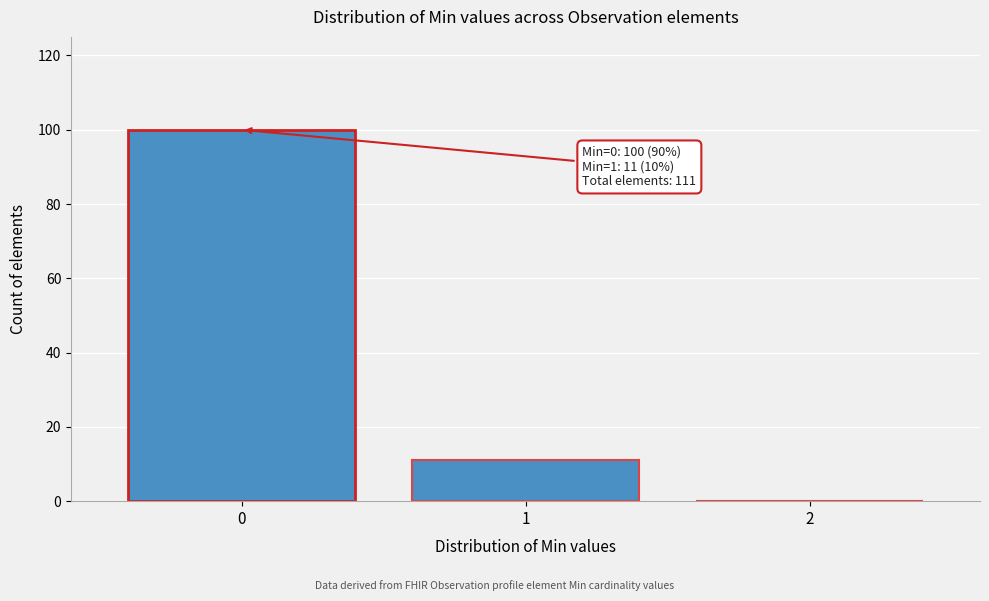

Reading left to right, what are all the values shown in this chart?

0=100	1=11	2=0